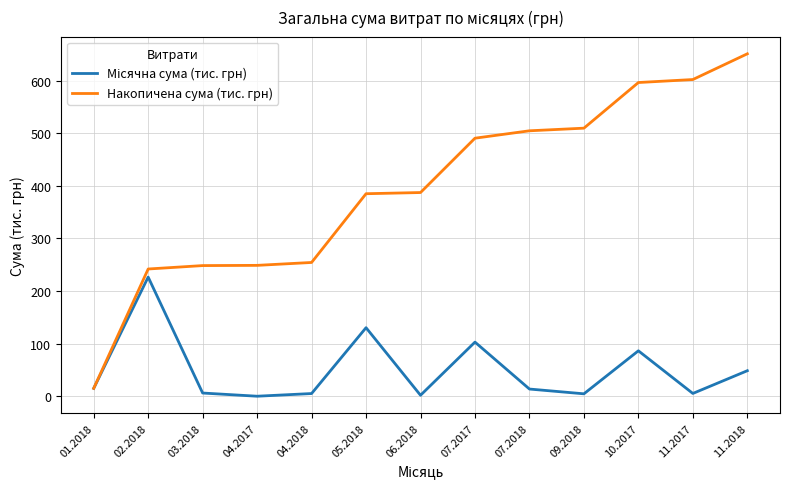

What is the total value across all series at 07.2017?

593.7